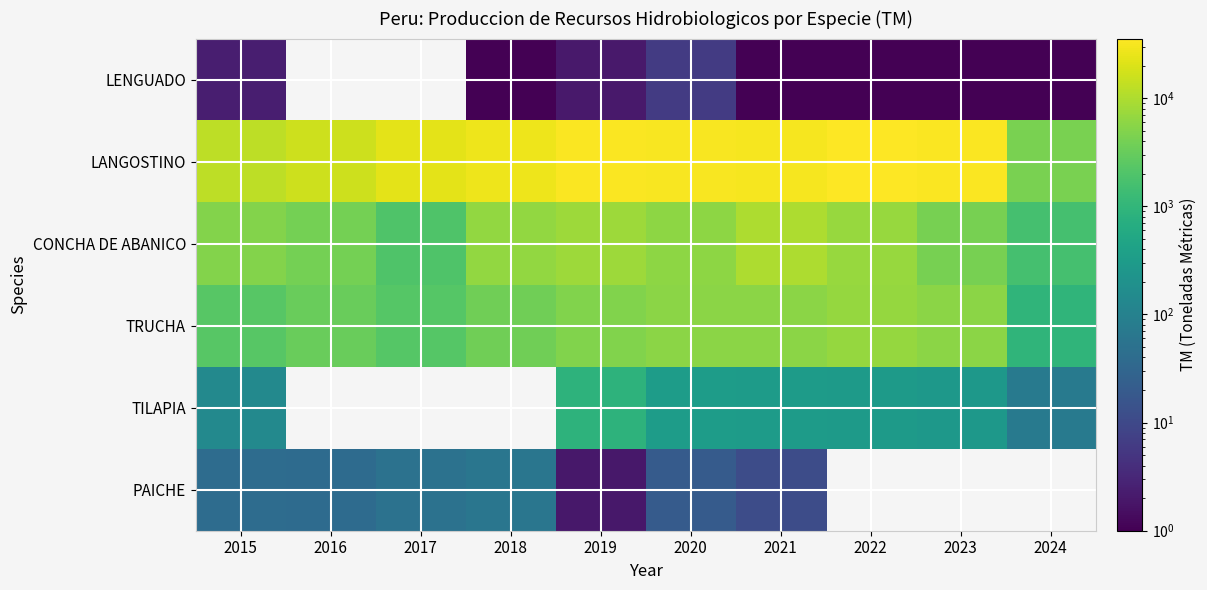

At which category is the sum across all series the highest?

2019